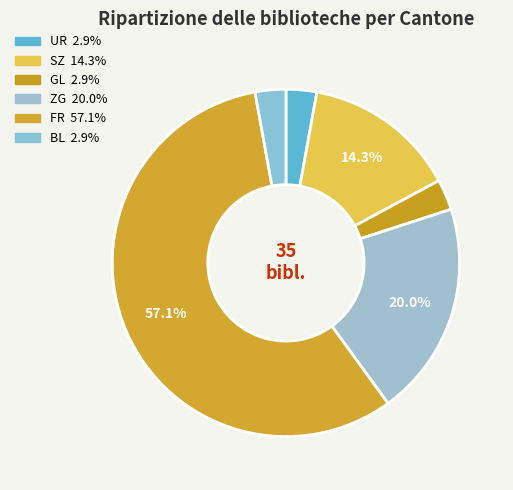

Combined, what portion of the pie is FR and UR?

60.0%